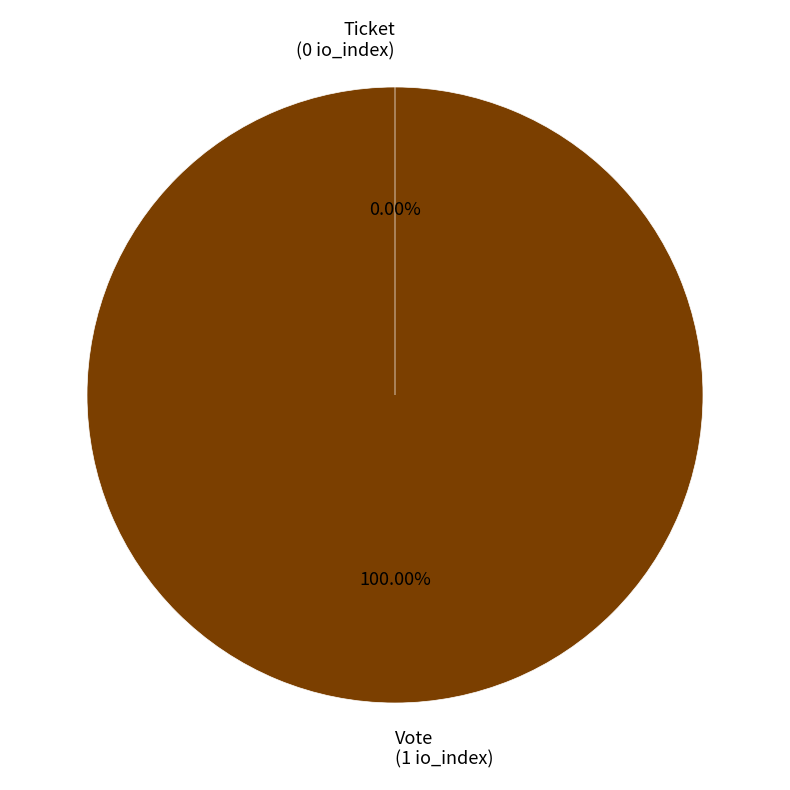

The Ticket slice represents 0% of the pie. True or false?

True